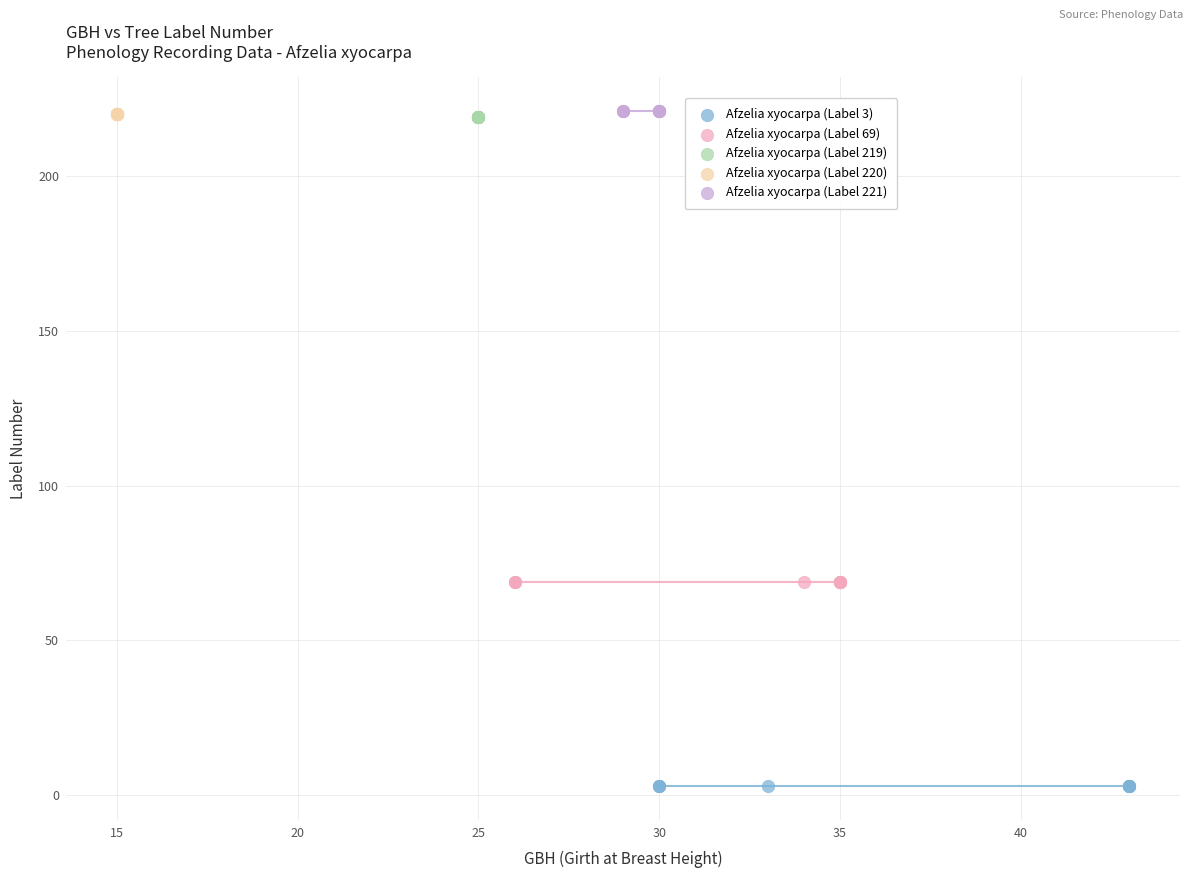

Which series contains the lowest Y value?

Afzelia xyocarpa (Label 3)